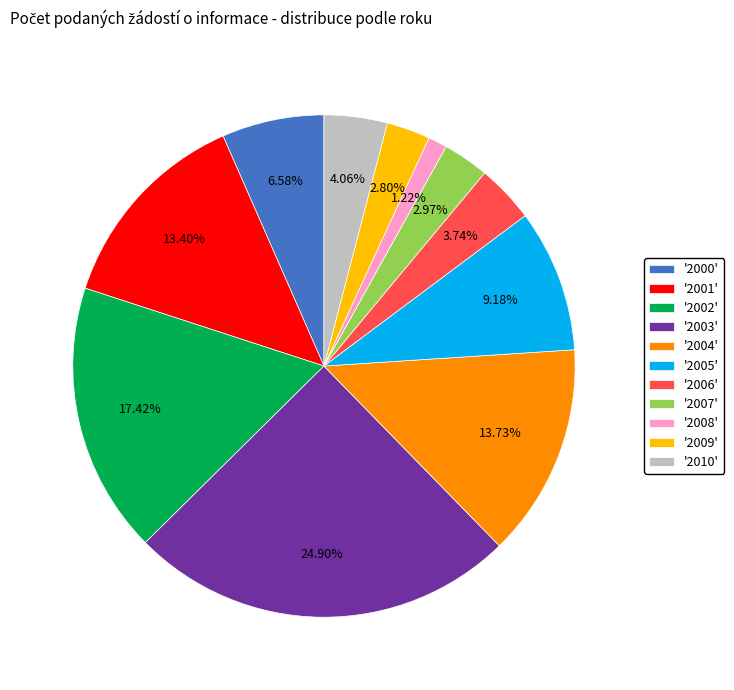

What is the ratio of the value at '2006' to the value at '2010'?

0.9